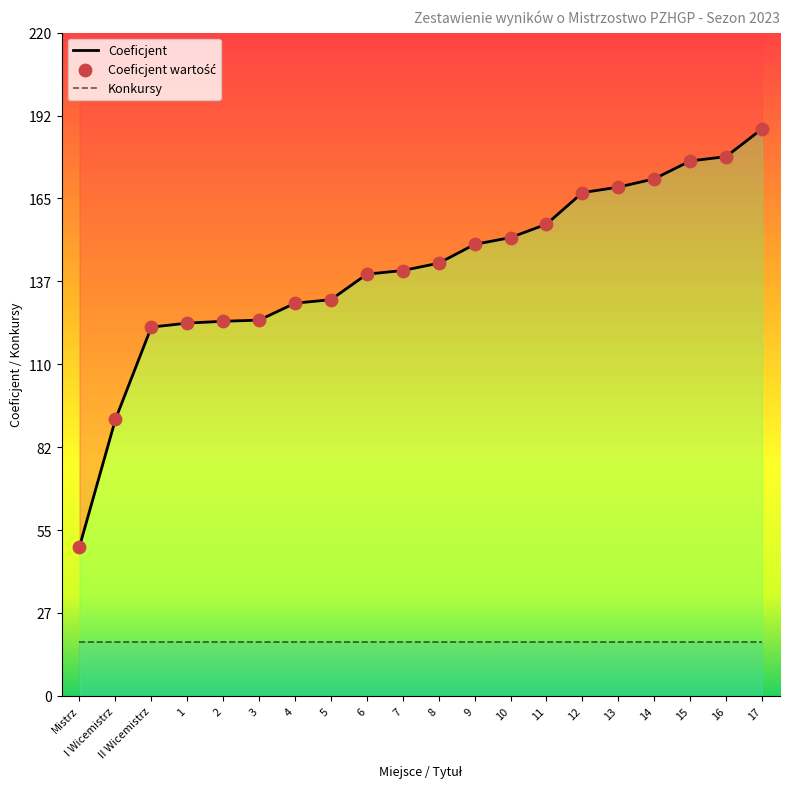

Which series reaches the maximum Y coordinate?

Coeficjent